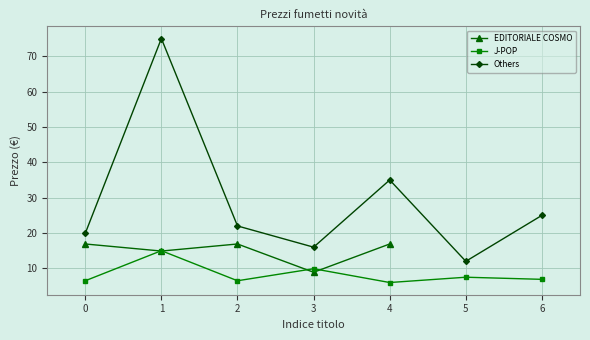

What is the highest value of the Others series?

75.0